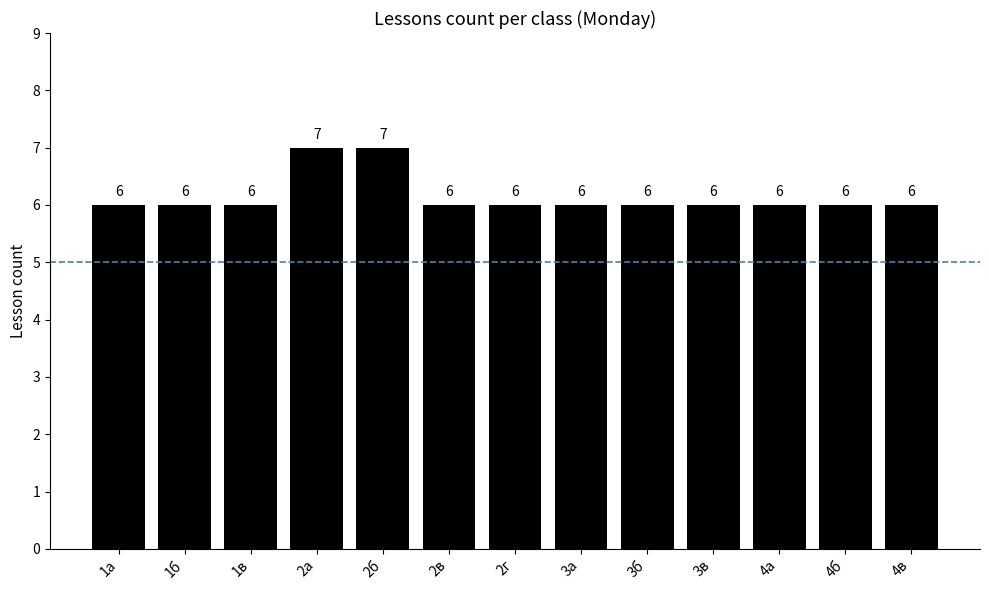

Reading right to left, what are all the values shown in this chart?

6	6	6	6	6	6	6	6	7	7	6	6	6